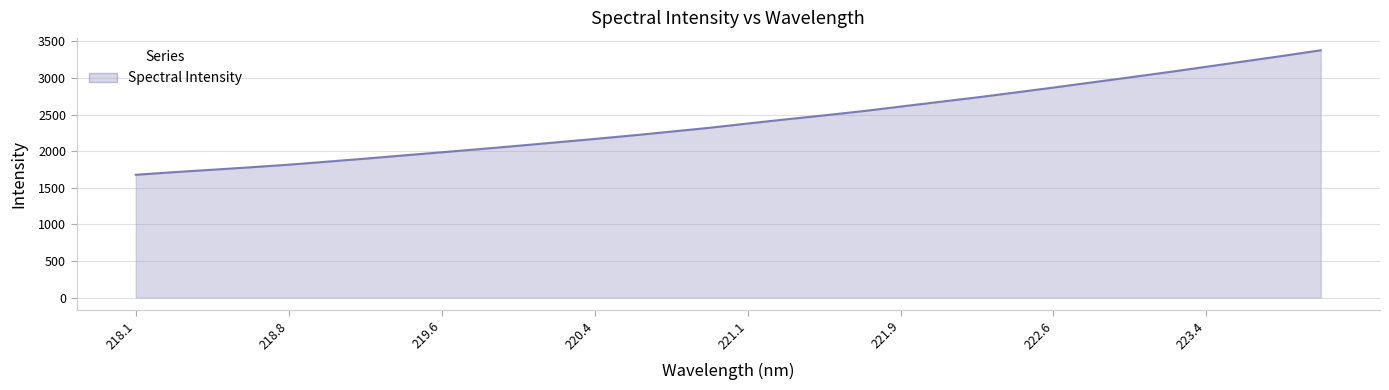

How many lines are shown in the chart?

1